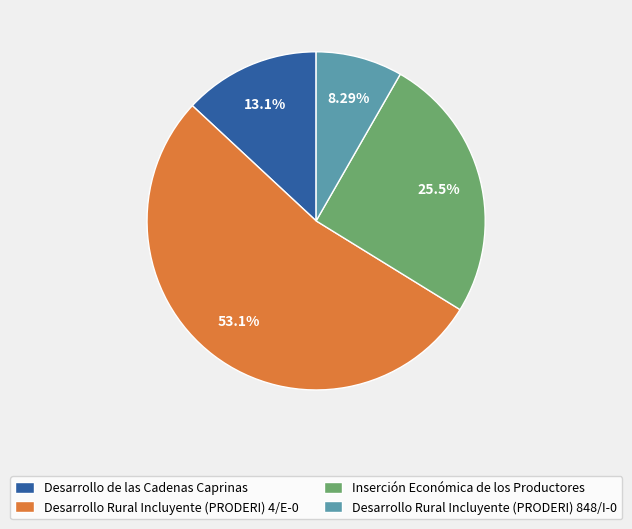

To the nearest percent, what is the average slice percentage?

25%